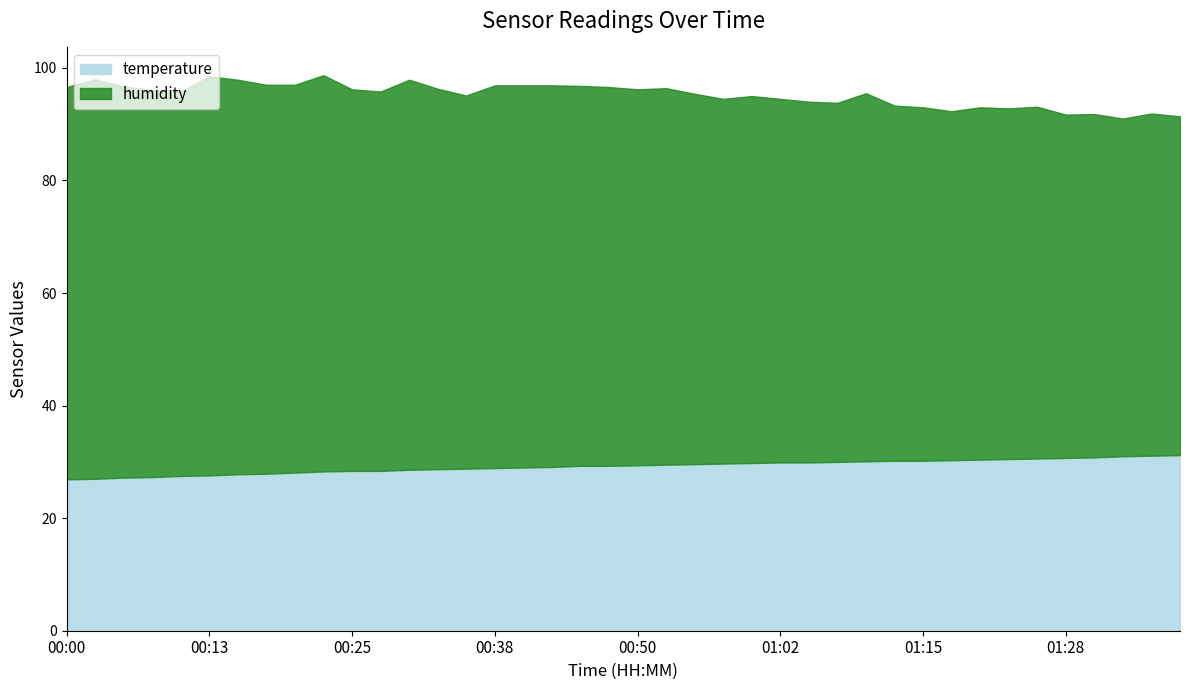

Reading right to left, list all the values displayed in this chart.

temperature: 01:37=31.2	01:35=31.1	01:32=31.0	01:30=30.8	01:28=30.7	01:25=30.6	01:23=30.5	01:20=30.4	01:18=30.3	01:15=30.2	01:13=30.2	01:10=30.1	01:07=30.0	01:05=29.9	01:02=29.9	01:00=29.8	00:57=29.7	00:55=29.6	00:52=29.5	00:50=29.4	00:47=29.3	00:45=29.3	00:43=29.1	00:40=29.0	00:38=28.9	00:35=28.8	00:33=28.7	00:30=28.6	00:28=28.4	00:25=28.4	00:23=28.3	00:20=28.1	00:18=27.9	00:15=27.8	00:13=27.6	00:10=27.5	00:08=27.3	00:05=27.2	00:02=27.0	00:00=26.9
humidity: 01:37=60.2	01:35=60.8	01:32=60.0	01:30=61.0	01:28=61.0	01:25=62.5	01:23=62.3	01:20=62.6	01:18=62.0	01:15=62.8	01:13=63.1	01:10=65.4	01:07=63.8	01:05=64.1	01:02=64.6	01:00=65.2	00:57=64.8	00:55=65.8	00:52=66.9	00:50=66.8	00:47=67.3	00:45=67.5	00:43=67.8	00:40=67.9	00:38=68.0	00:35=66.3	00:33=67.6	00:30=69.3	00:28=67.4	00:25=67.8	00:23=70.4	00:20=68.9	00:18=69.1	00:15=70.1	00:13=70.9	00:10=68.3	00:08=68.8	00:05=69.5	00:02=71.0	00:00=69.7